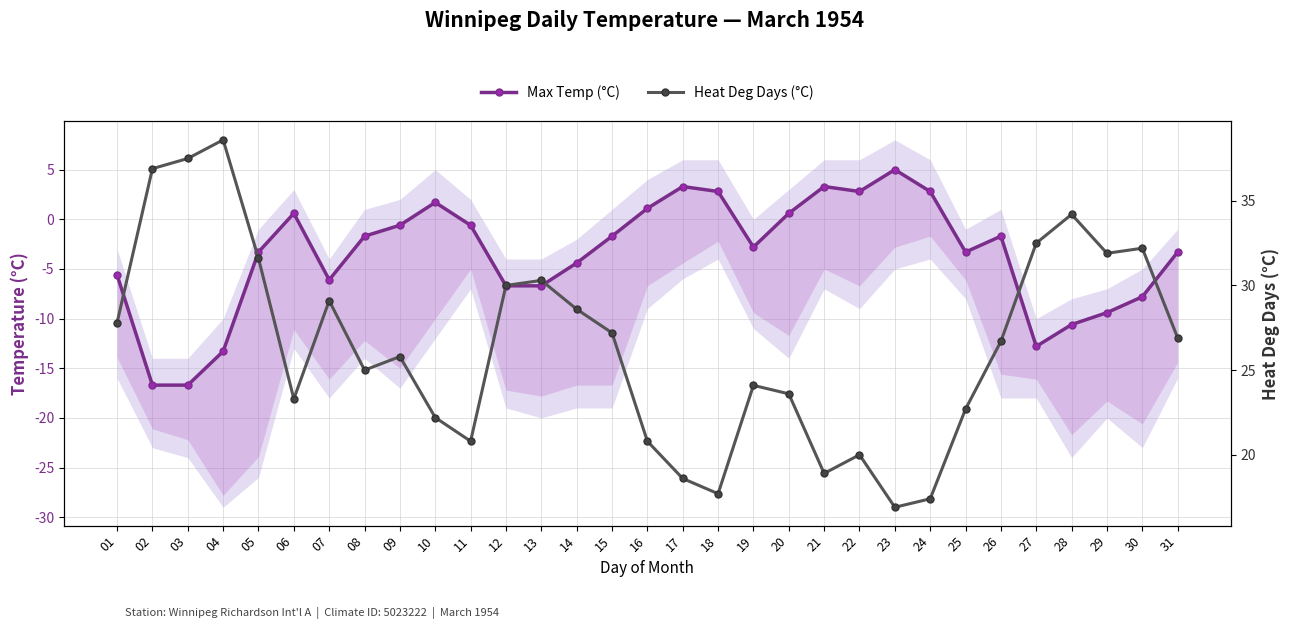

True or false: Max Temp (°C) and Heat Deg Days (°C) cross at least once.

False